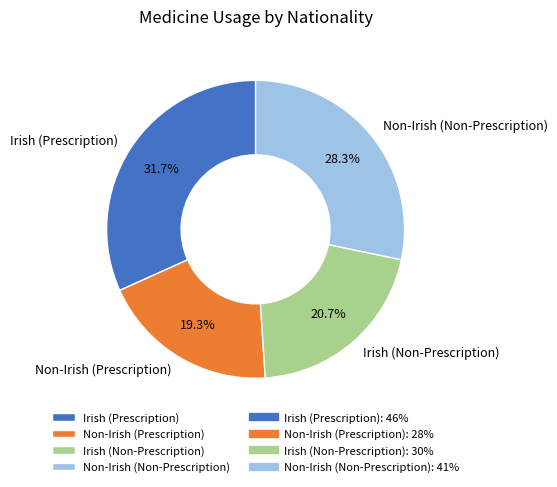

Is there any slice that represents more than half of the pie?

No